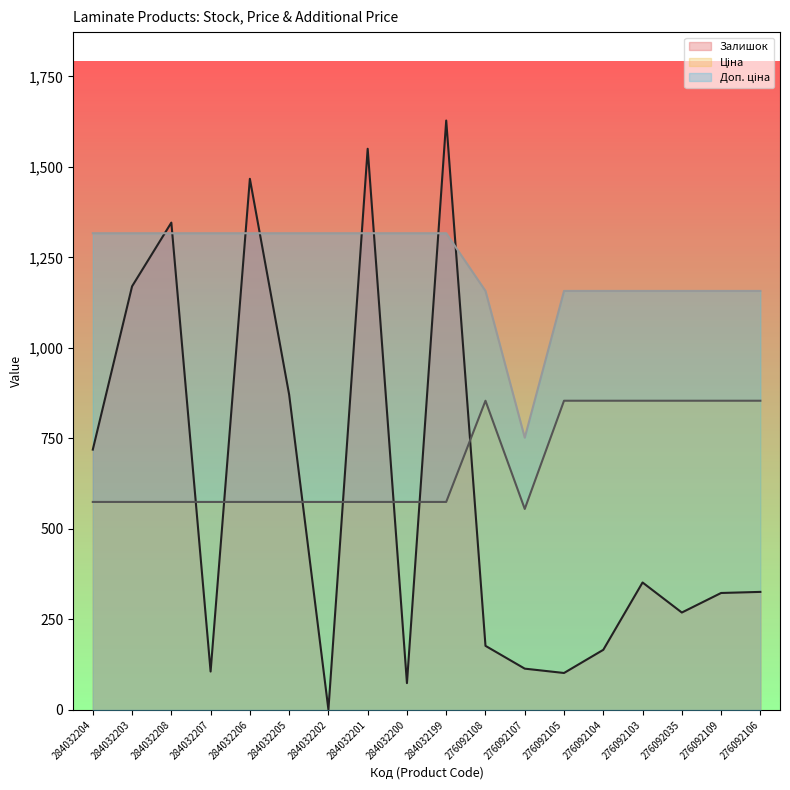

Does the chart have visible grid lines?

No